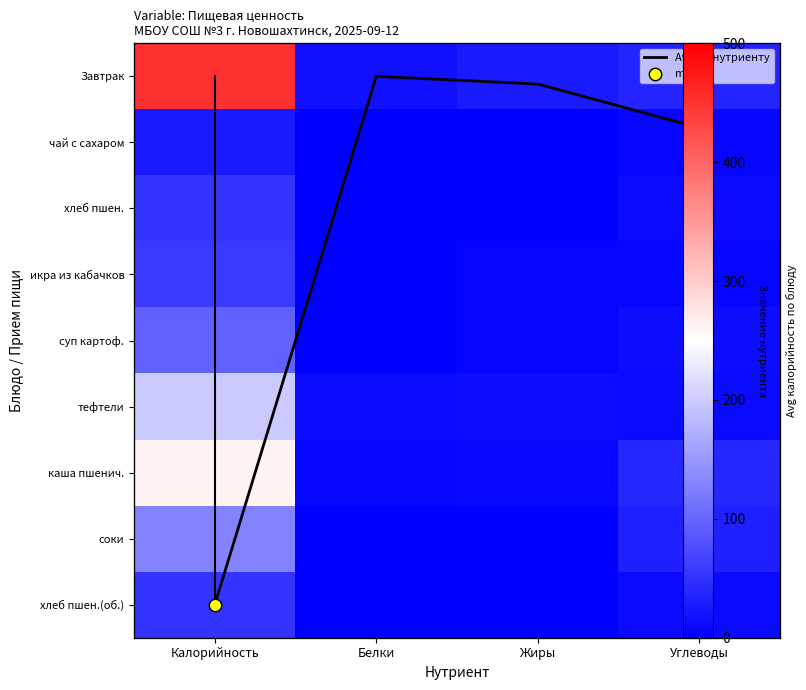

Which series has the widest spread of values?

Завтрак